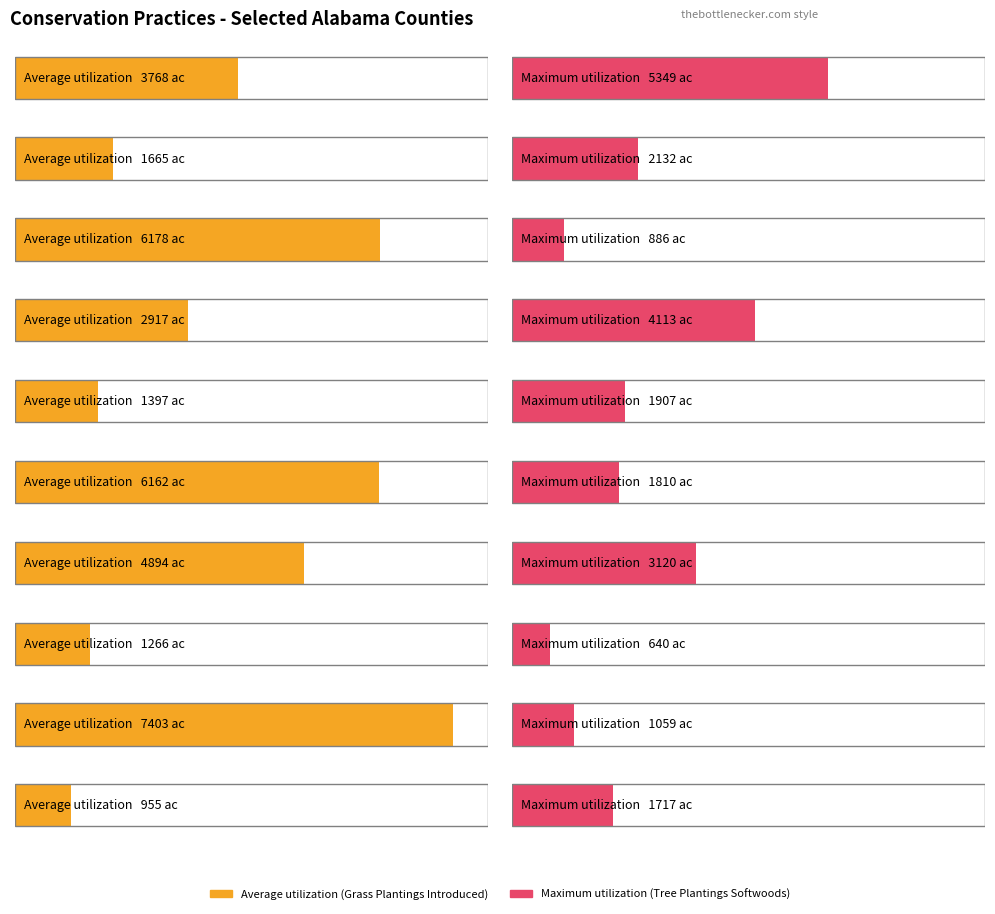

What is the maximum value for Average utilization?

7402.5